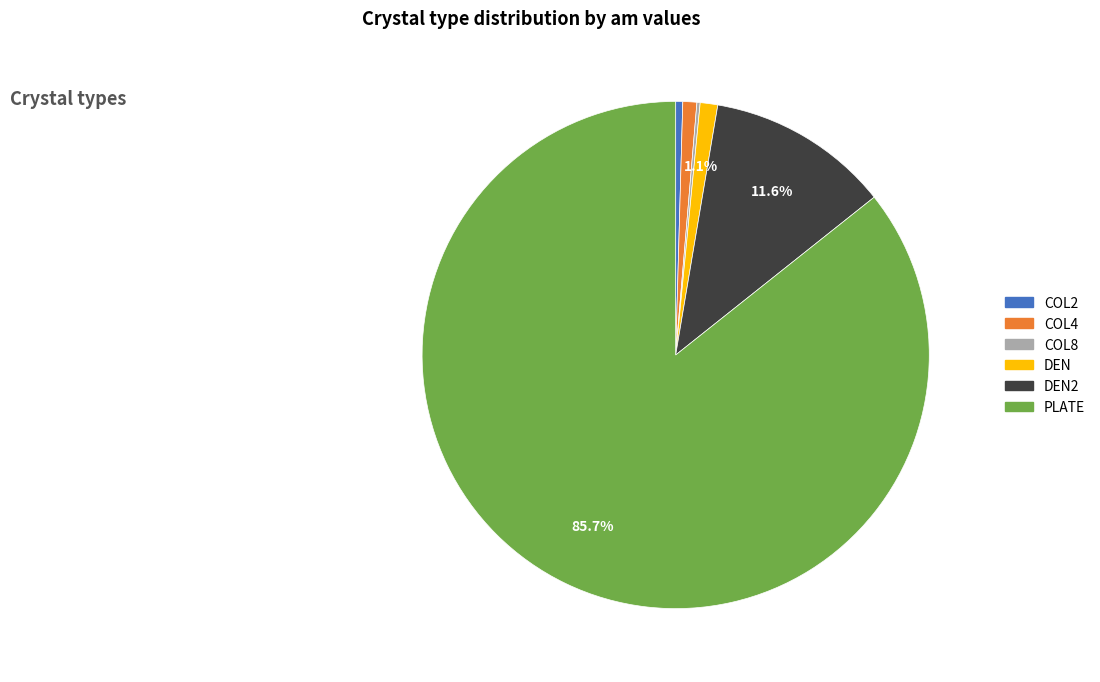

True or false: COL4 accounts for 1% of the total.

True